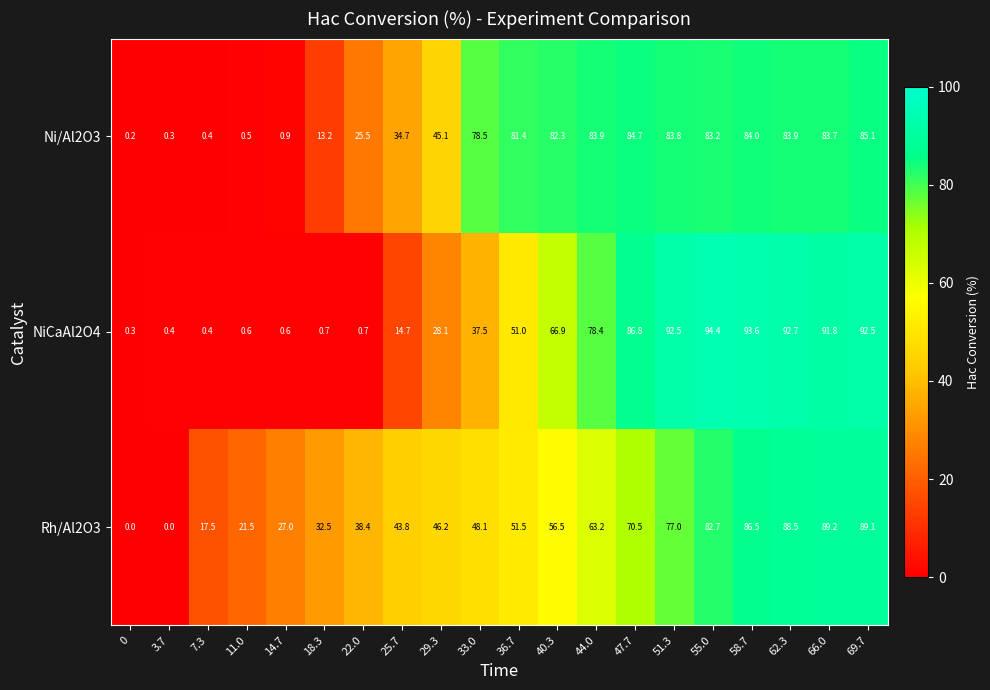

The Rh/Al2O3 series shows 46.2 at 29.3. True or false?

True